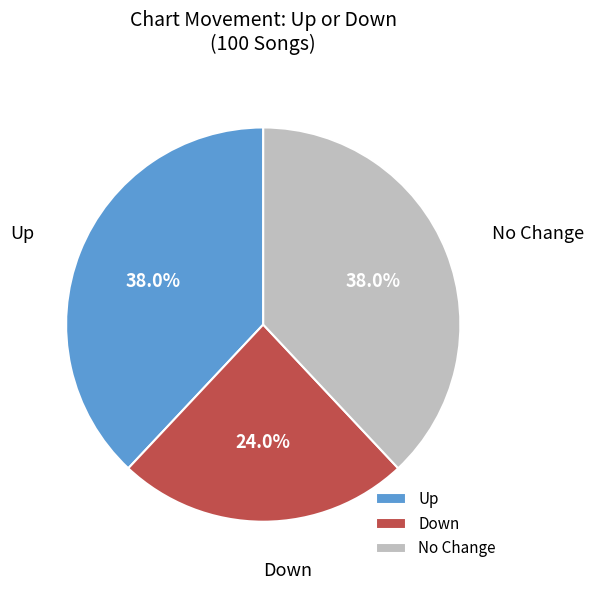

Is there a majority slice in this chart?

No